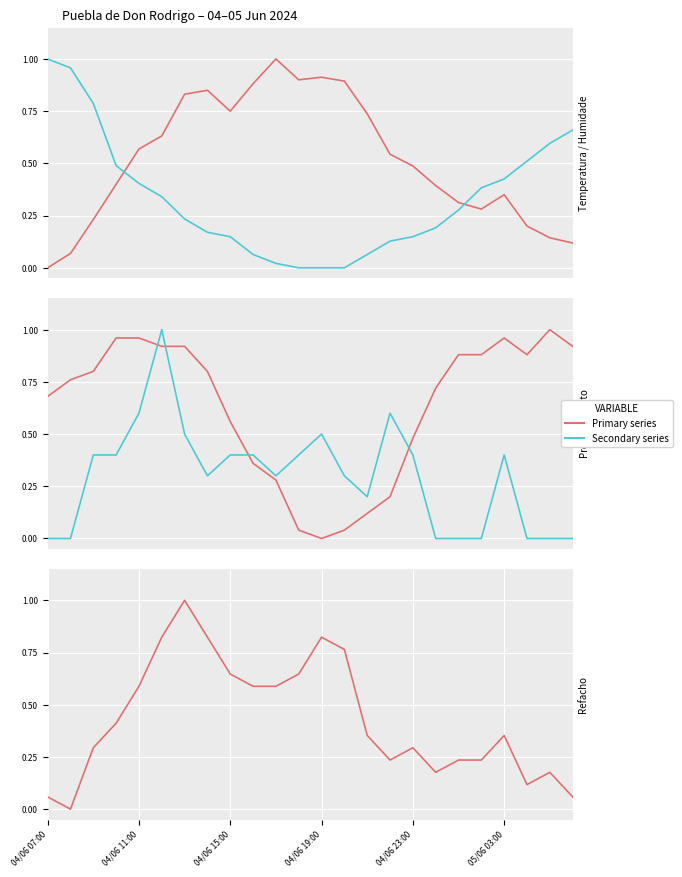

What is the total value across all series at 17?

1.5